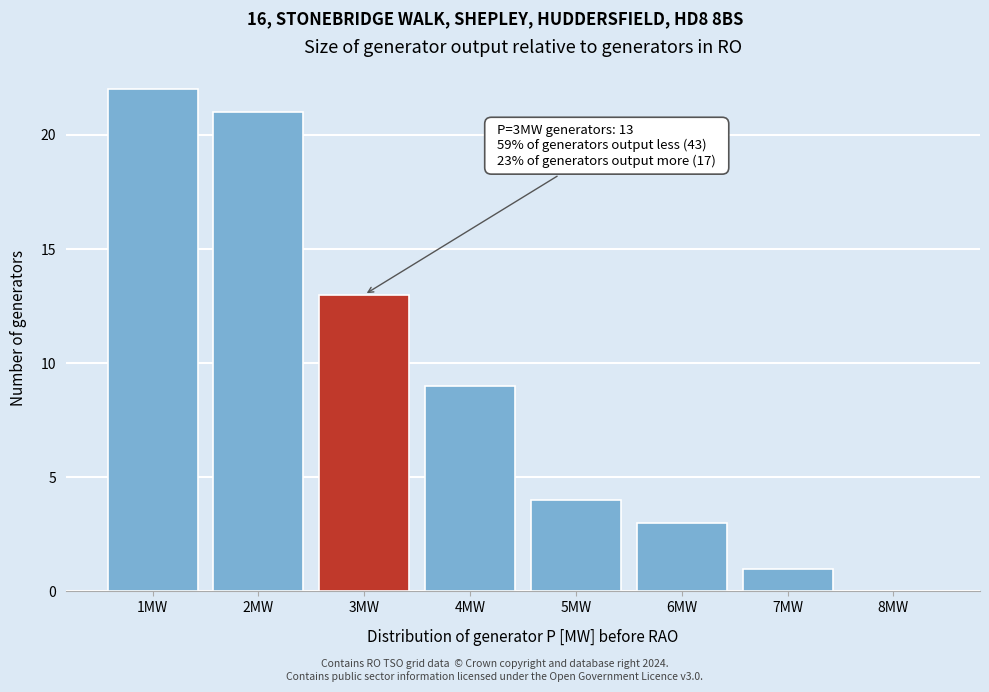

Over which range of the x-axis is the bar tallest?

0.5 to 1.5